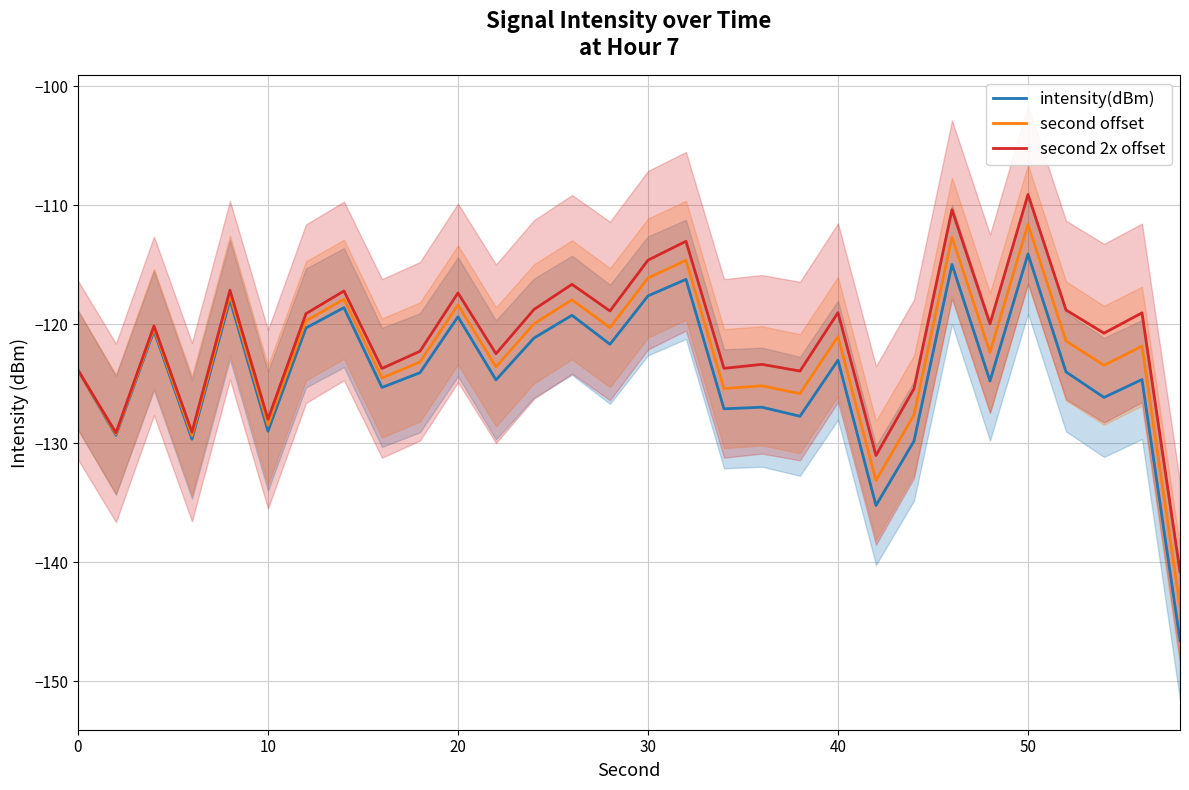

What is the maximum value for second offset?

-111.6